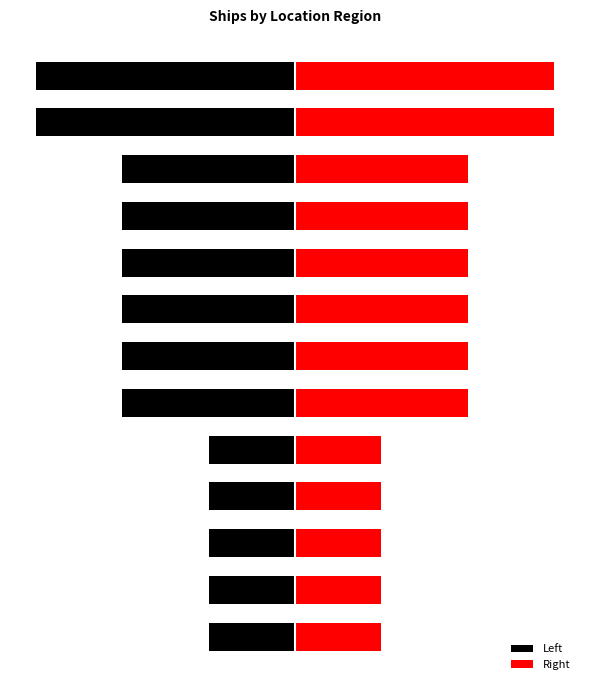

Does the chart contain any negative values?

No